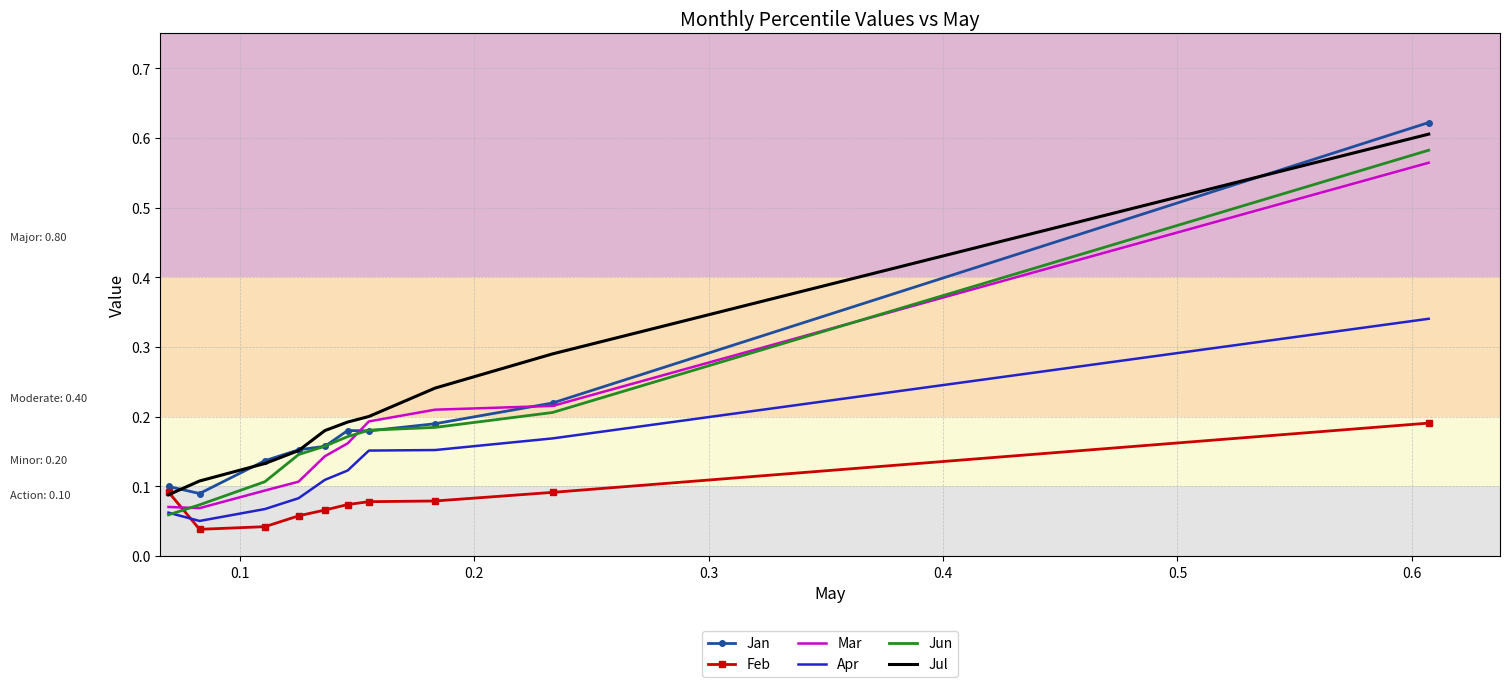

True or false: Apr and Jul intersect in this chart.

False